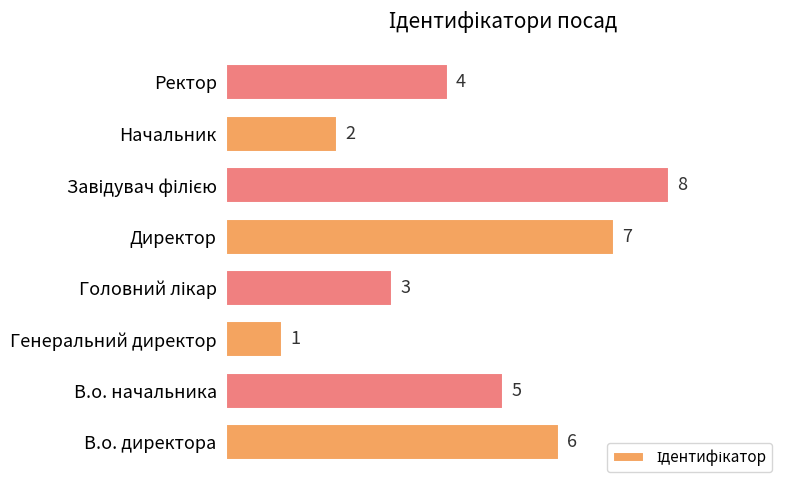

At which label is the value closest to 4?

Ректор